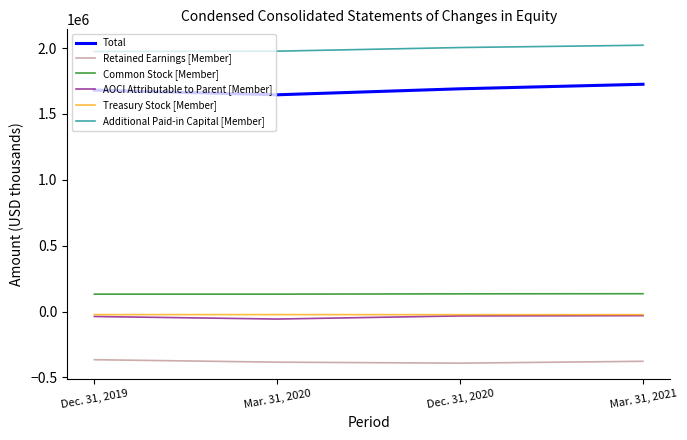

The value of Total at Dec. 31, 2020 is 704697. True or false?

False